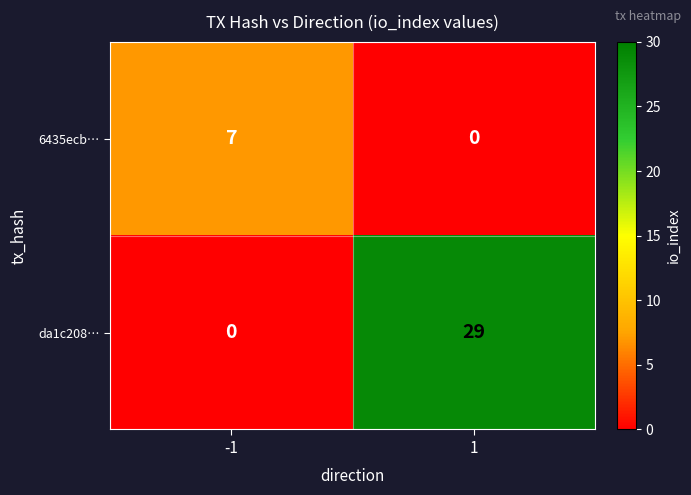

List the series in order of their overall mean, lowest first.

6435ecb…, da1c208…